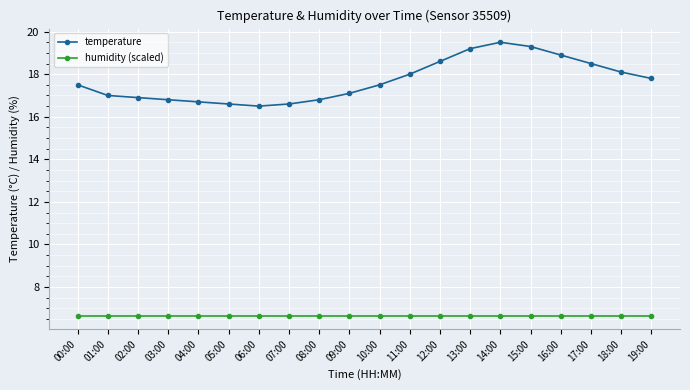

The humidity (scaled) series shows 6.7 at 06:00. True or false?

True